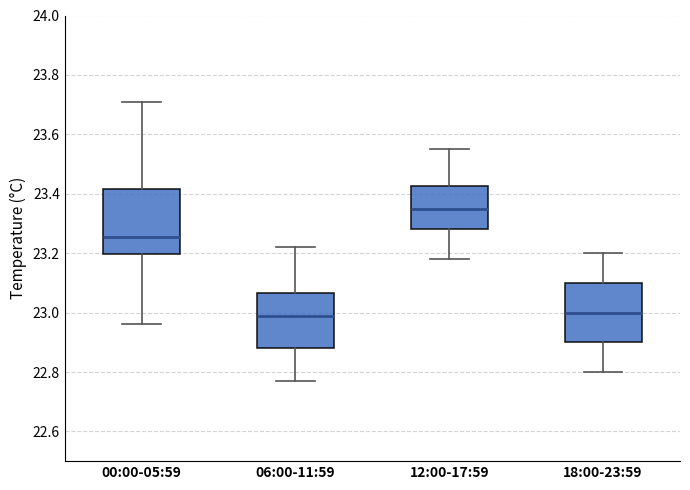

Reading left to right, transcribe this box plot: for each box, give where its median line is, the range the box spans, and where its two whiskers end, as read against the y-axis. The values are not printed on the chart, so give them approximately, as read against the axis.

00:00-05:59: median 23.26, box 23.20 to 23.42, whiskers 22.96 to 23.72
06:00-11:59: median 23.00, box 22.88 to 23.06, whiskers 22.78 to 23.22
12:00-17:59: median 23.36, box 23.28 to 23.42, whiskers 23.18 to 23.56
18:00-23:59: median 23.00, box 22.90 to 23.10, whiskers 22.80 to 23.20